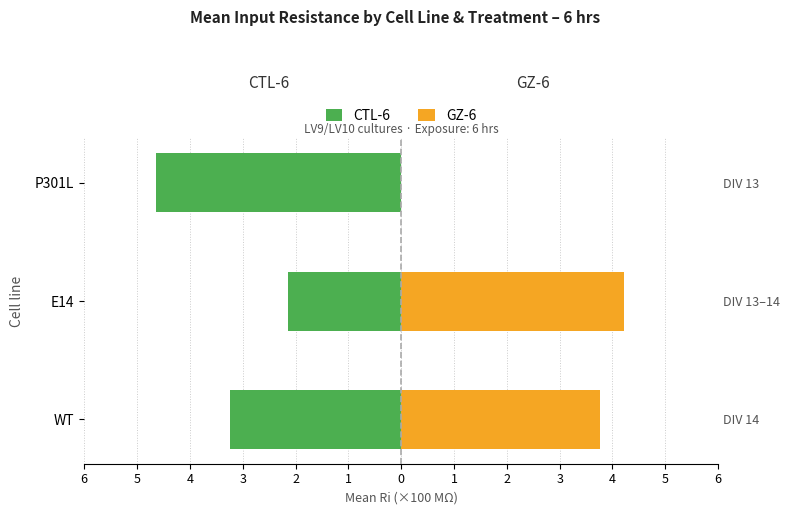

Reading right to left, transcribe all the data shown in this chart.

CTL-6: -4.6	-2.2	-3.2
GZ-6: 0.0	4.2	3.8